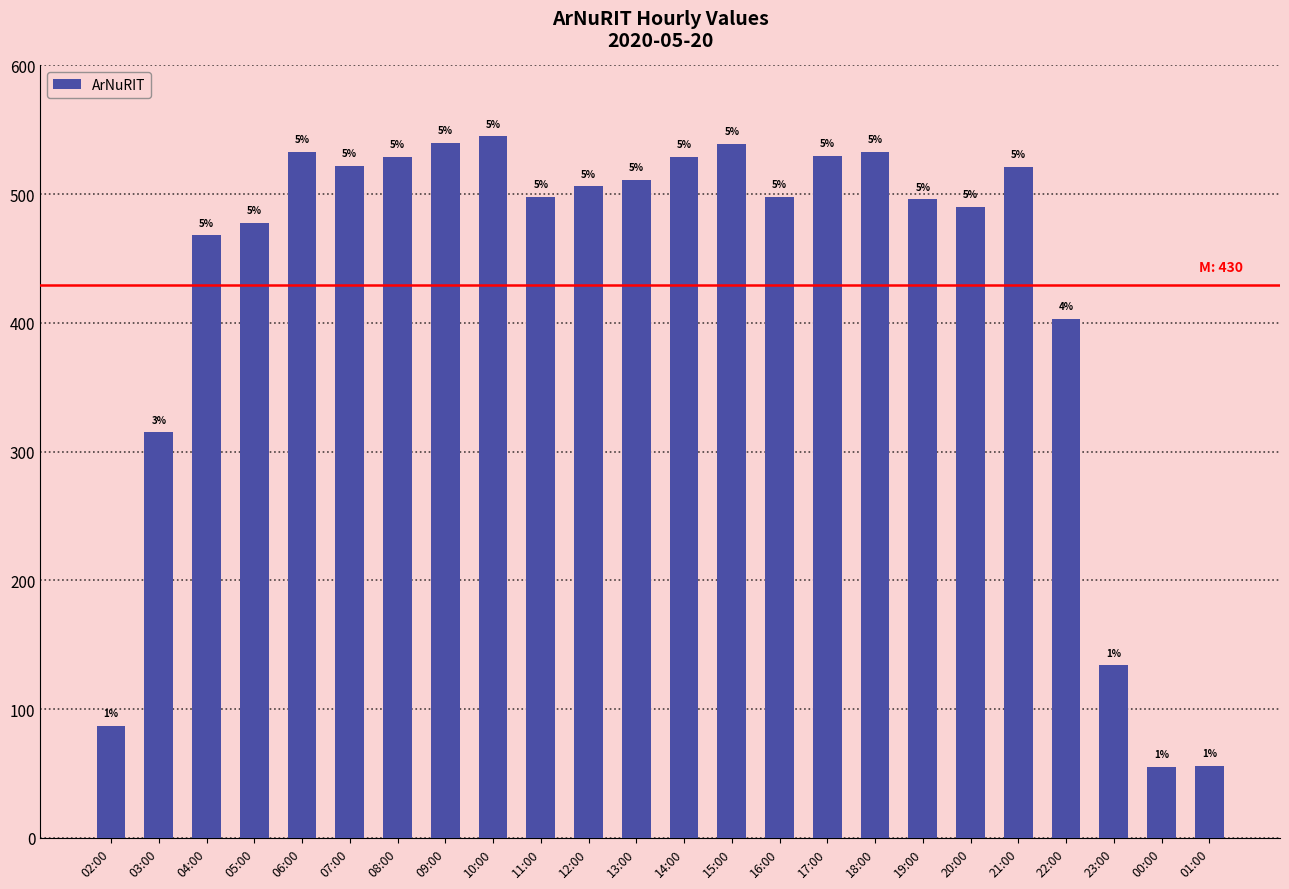

Reading left to right, list all the values displayed in this chart.

87	315	468	478	533	522	529	540	545	498	506	511	529	539	498	530	533	496	490	521	403	134	55	56